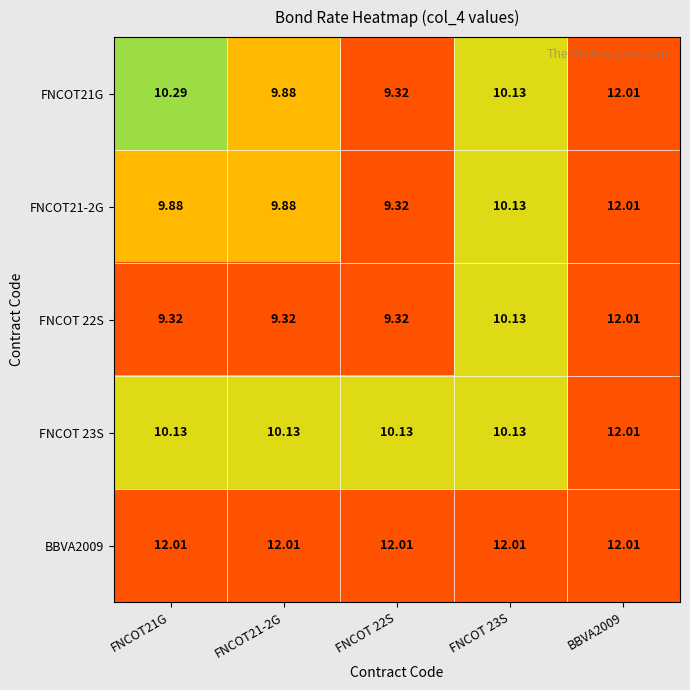

What is the total value across all series at FNCOT 23S?

52.5